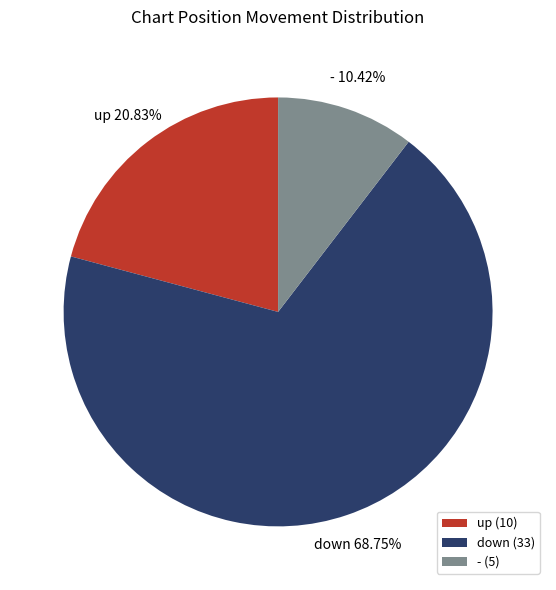

Combined, do up (10) and down (33) account for over 50%?

Yes